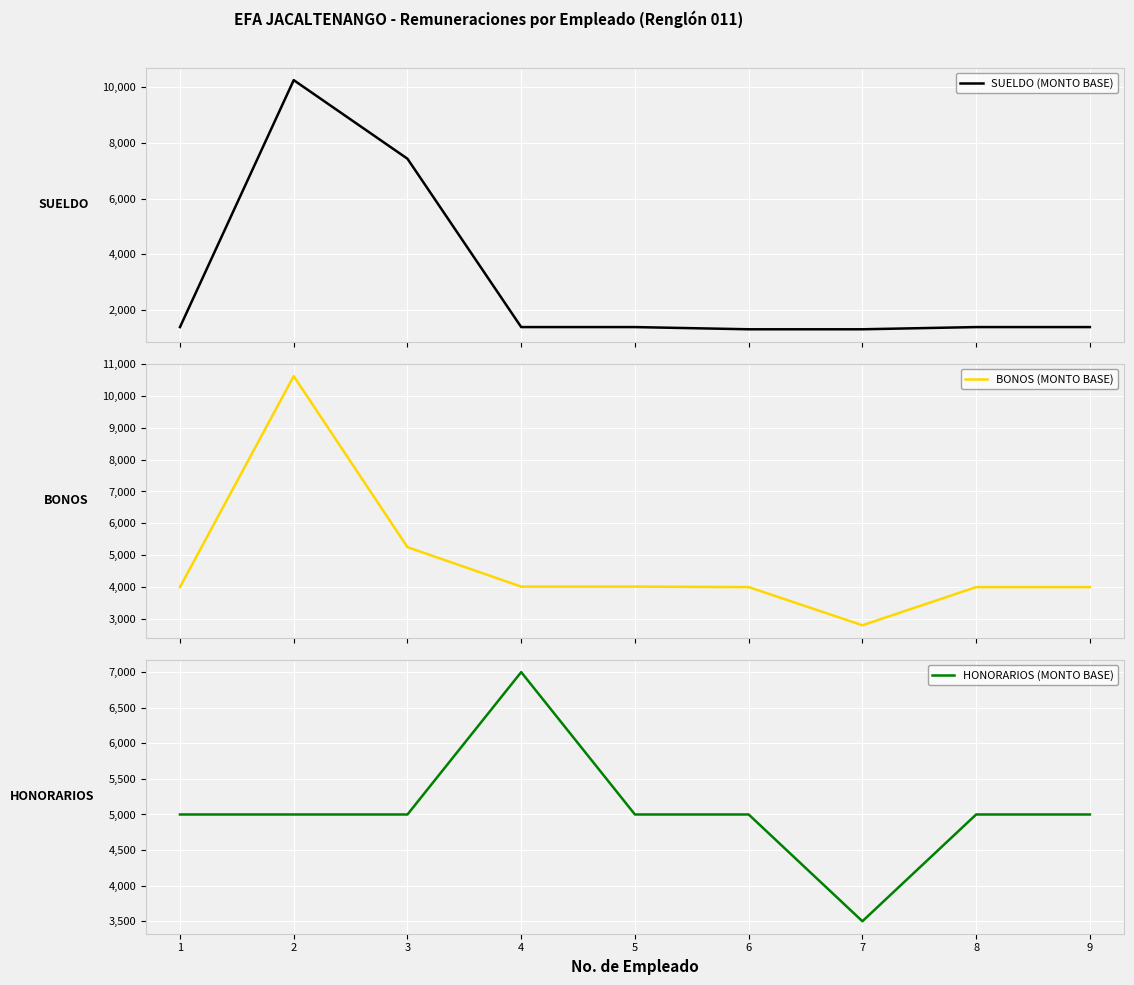

Where does the BONOS (MONTO BASE) series first go above 3995?

2